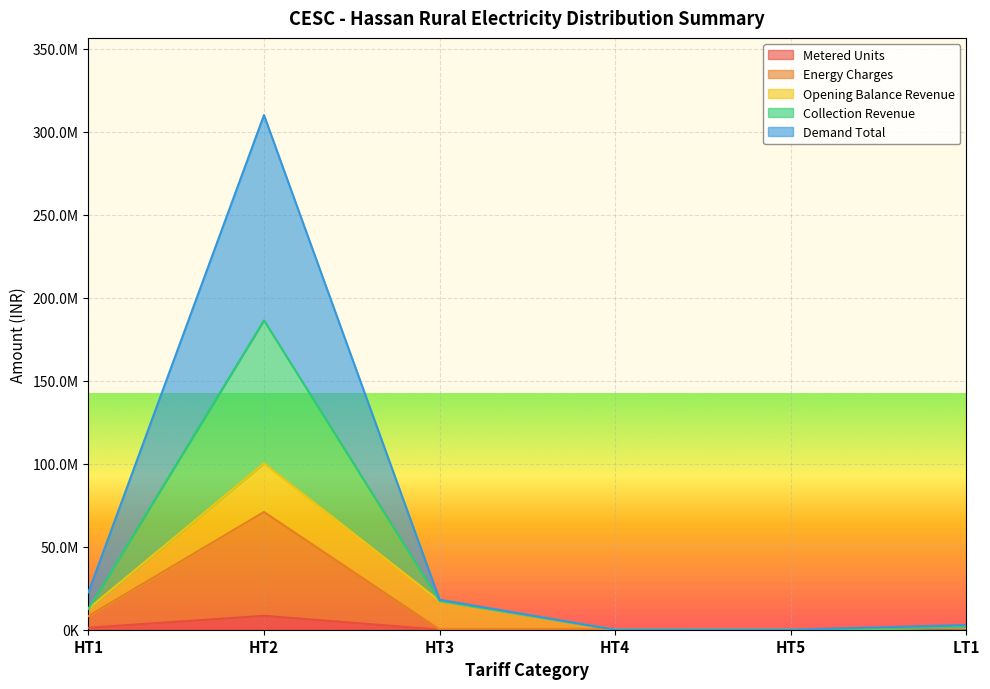

The value of Collection Revenue at LT1 is 4281171.1. True or false?

False